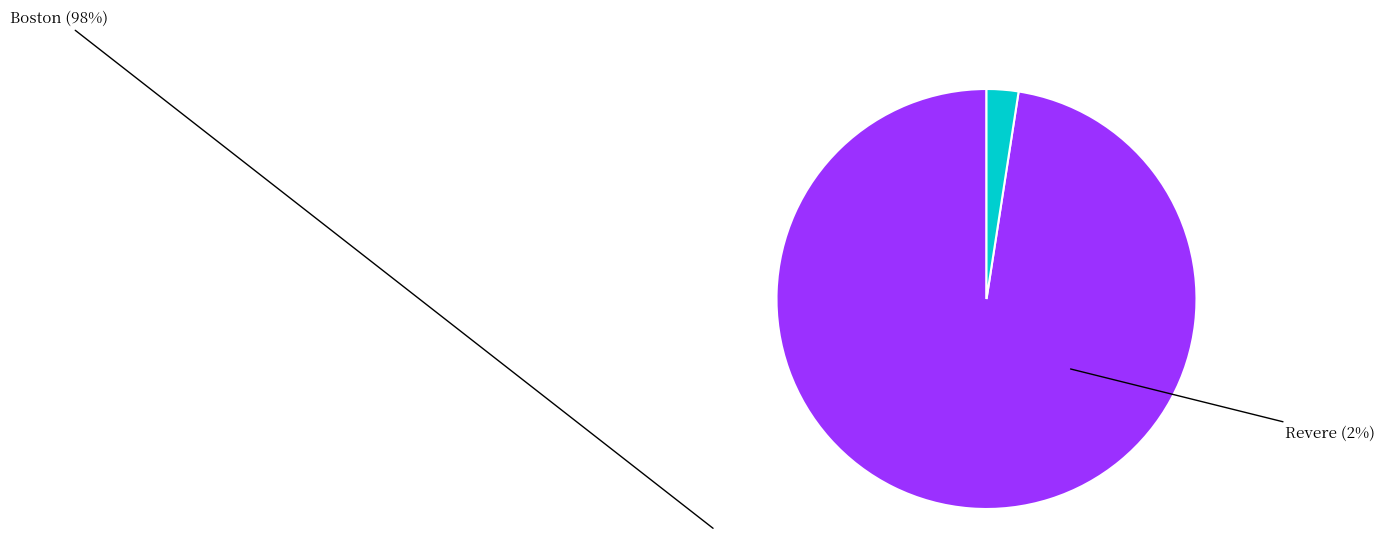

Which category has the biggest portion of the pie?

Boston